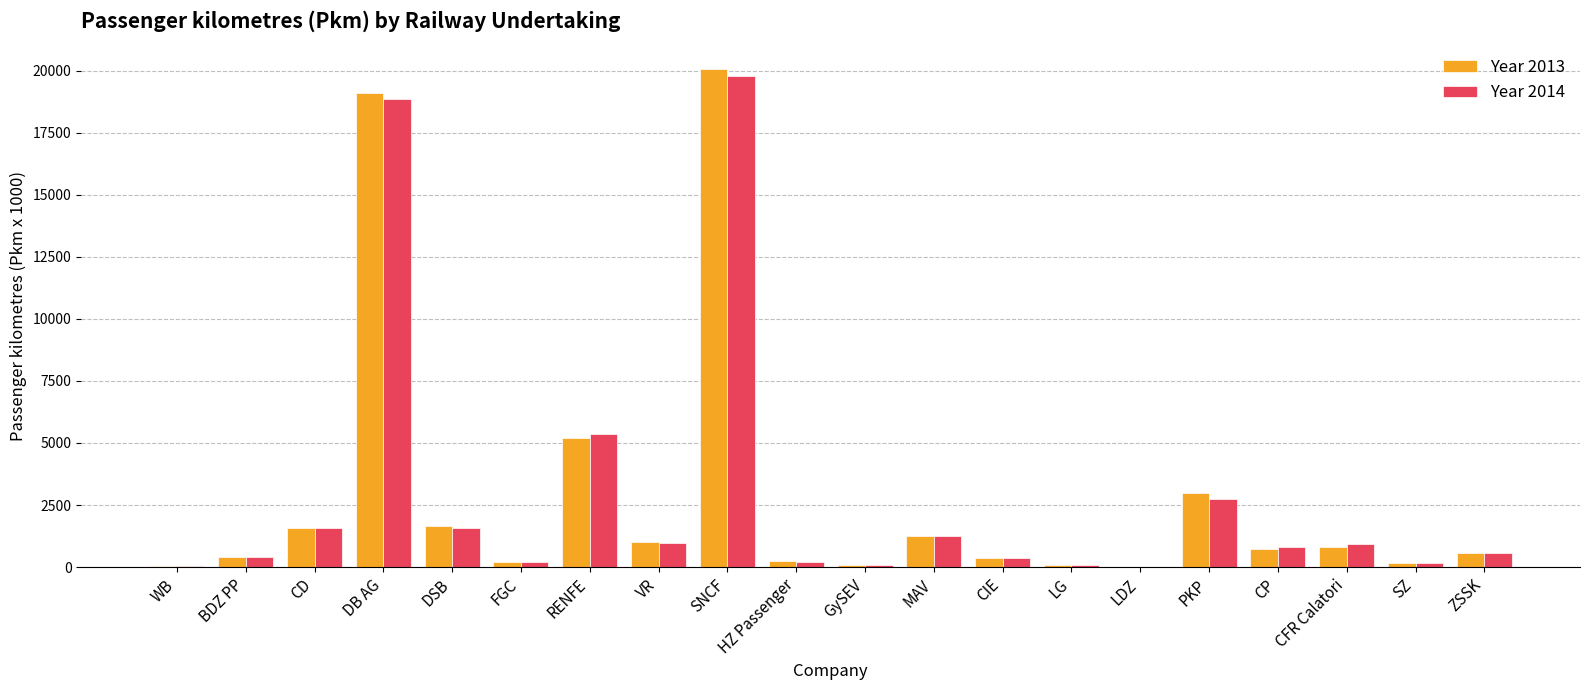

What is the sum of all Year 2014 values?

56007